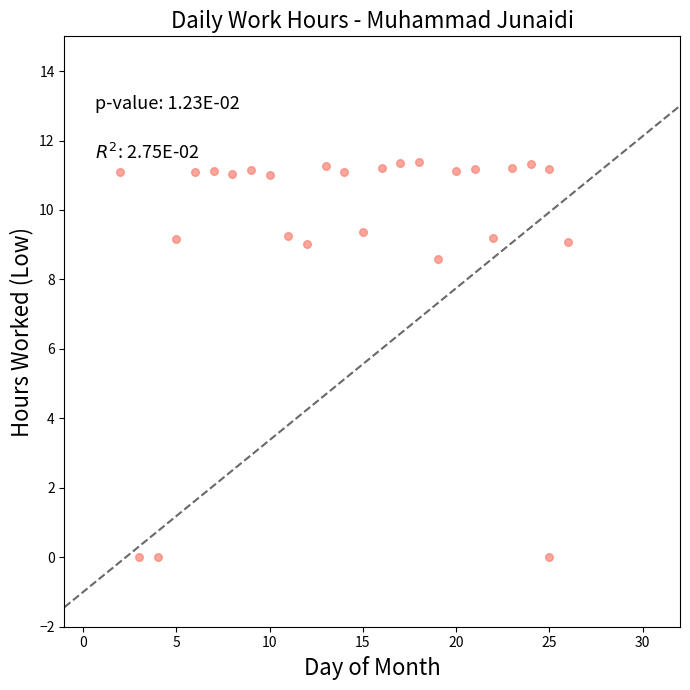

What is the range of X values (max minus min)?

24.0